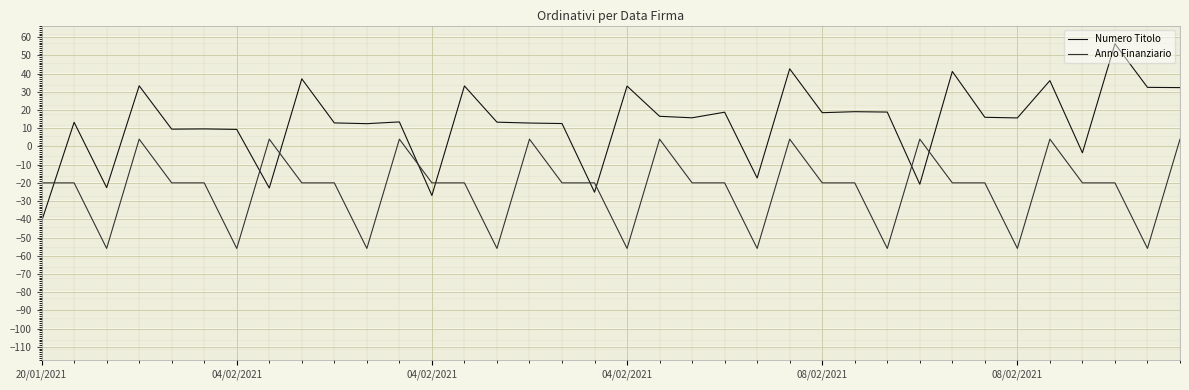

How many values in Numero Titolo are below zero?

8